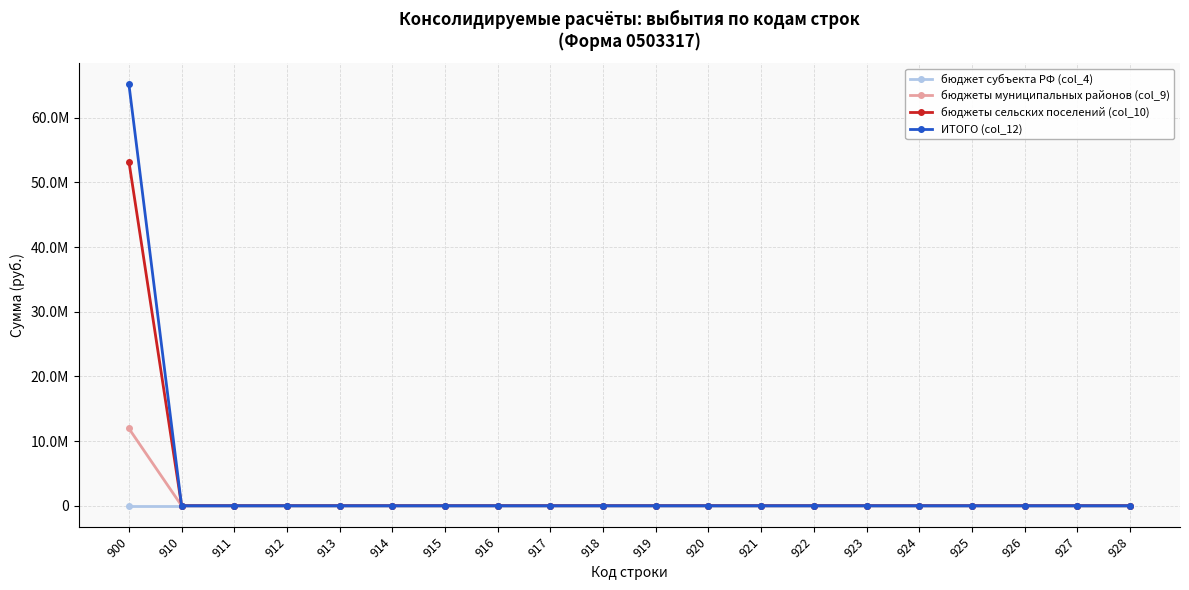

What are all the series names shown in the legend?

бюджет субъекта РФ (col_4), бюджеты муниципальных районов (col_9), бюджеты сельских поселений (col_10), ИТОГО (col_12)